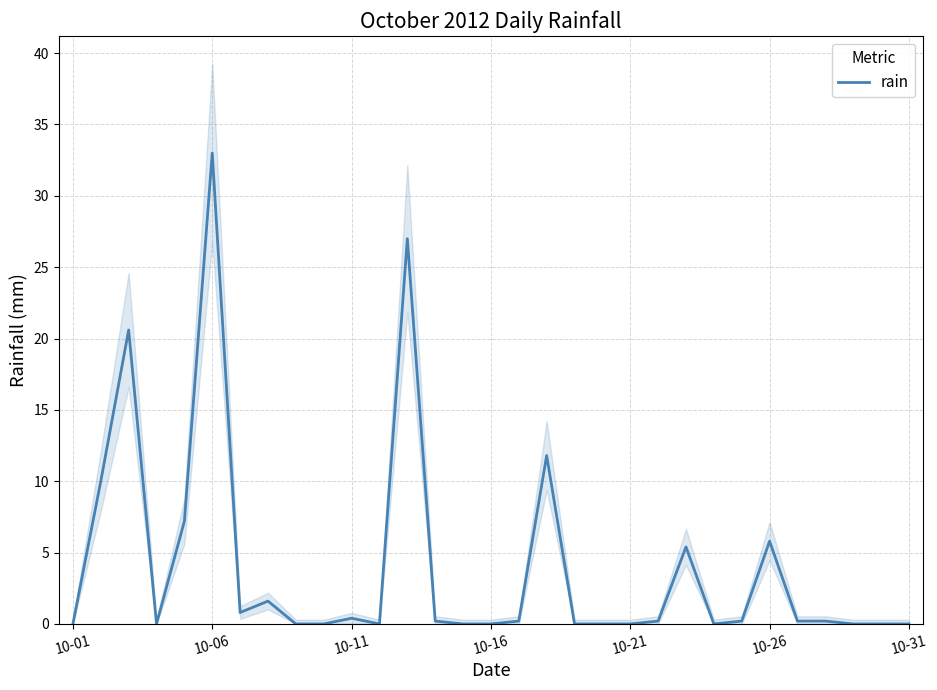

What value does the data have at 21?

0.2